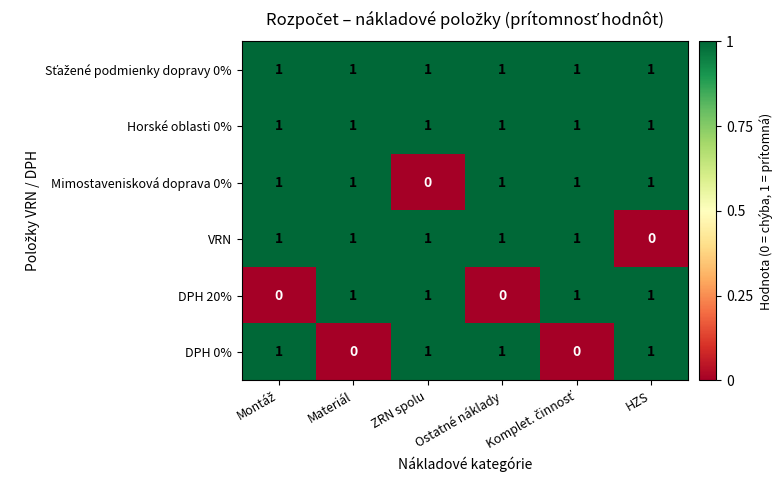

What is the sum of all DPH 20% values?

4